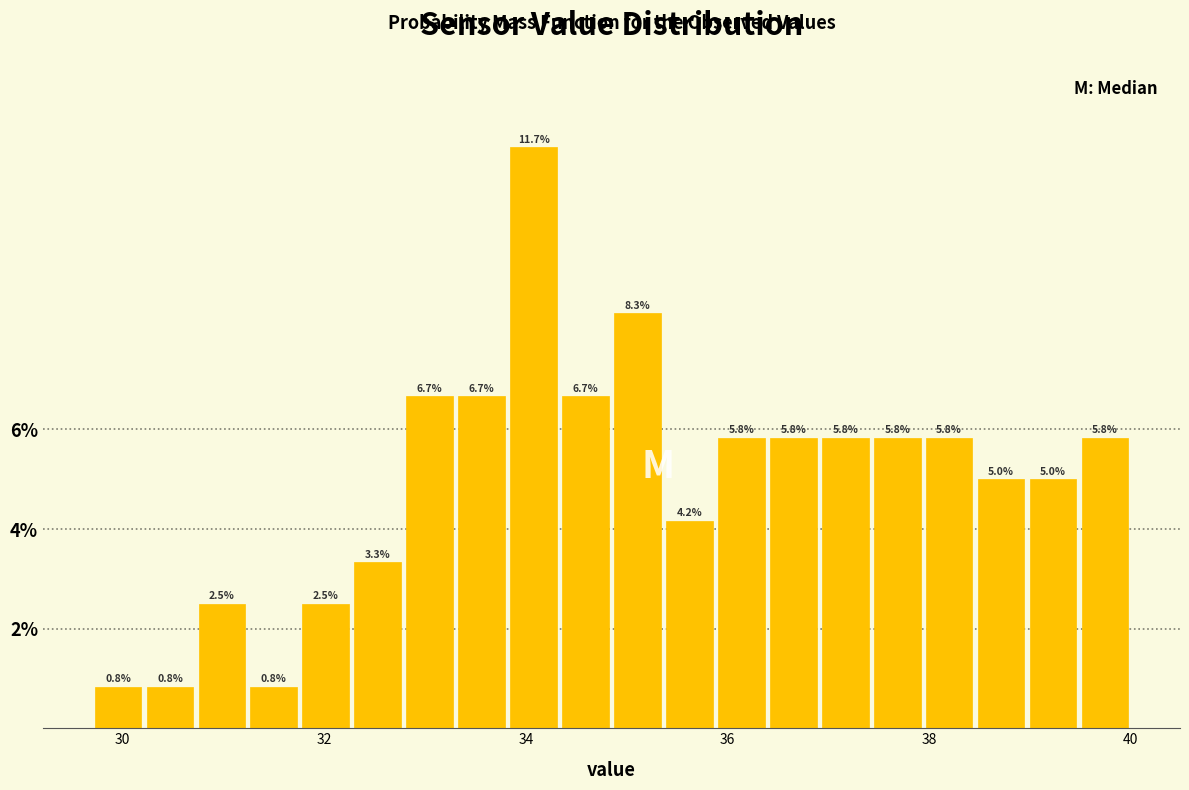

Read against the x-axis, roughly where is the centre of the tallest bar?

34.0